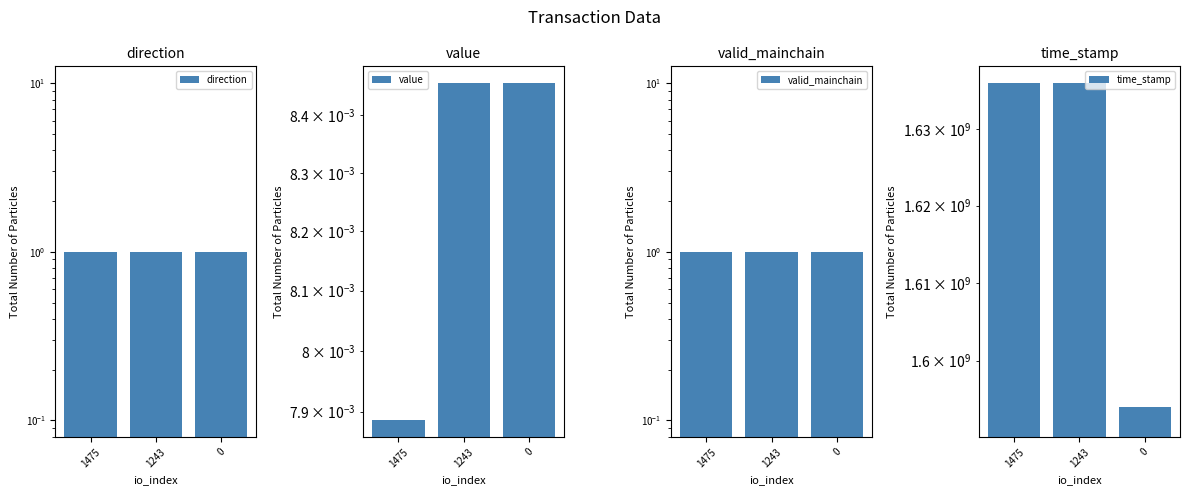

What is the spread (max minus min) of values at 0?

1593995811.0